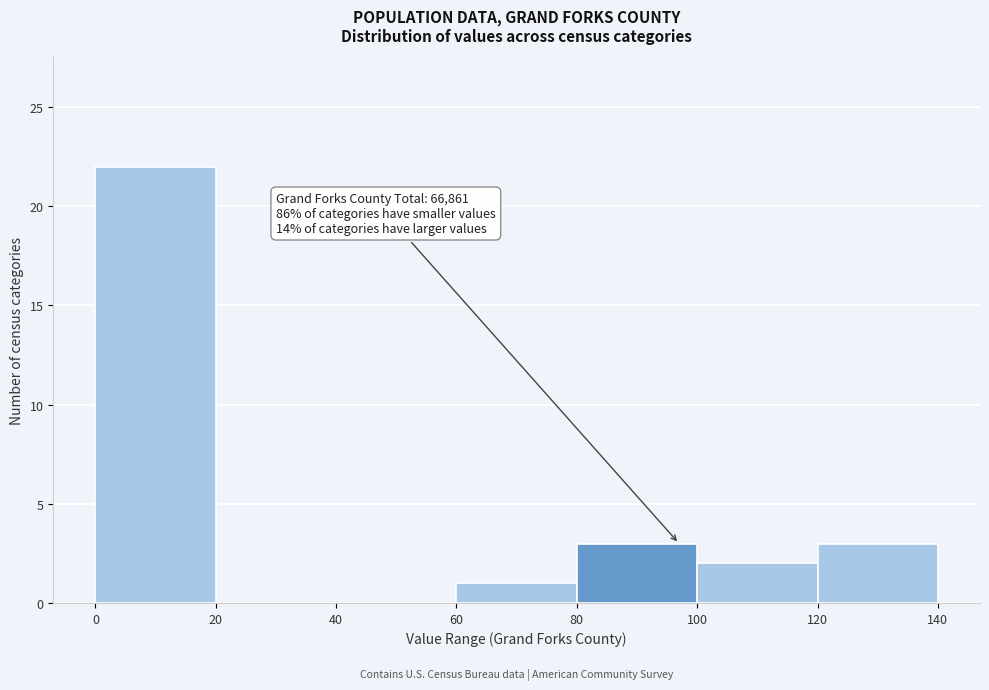

Over which range of the x-axis is the bar tallest?

0 to 20